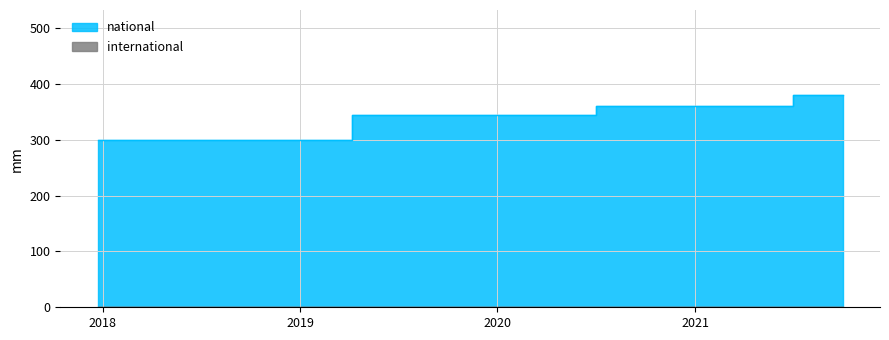

What is the greatest value displayed?

380